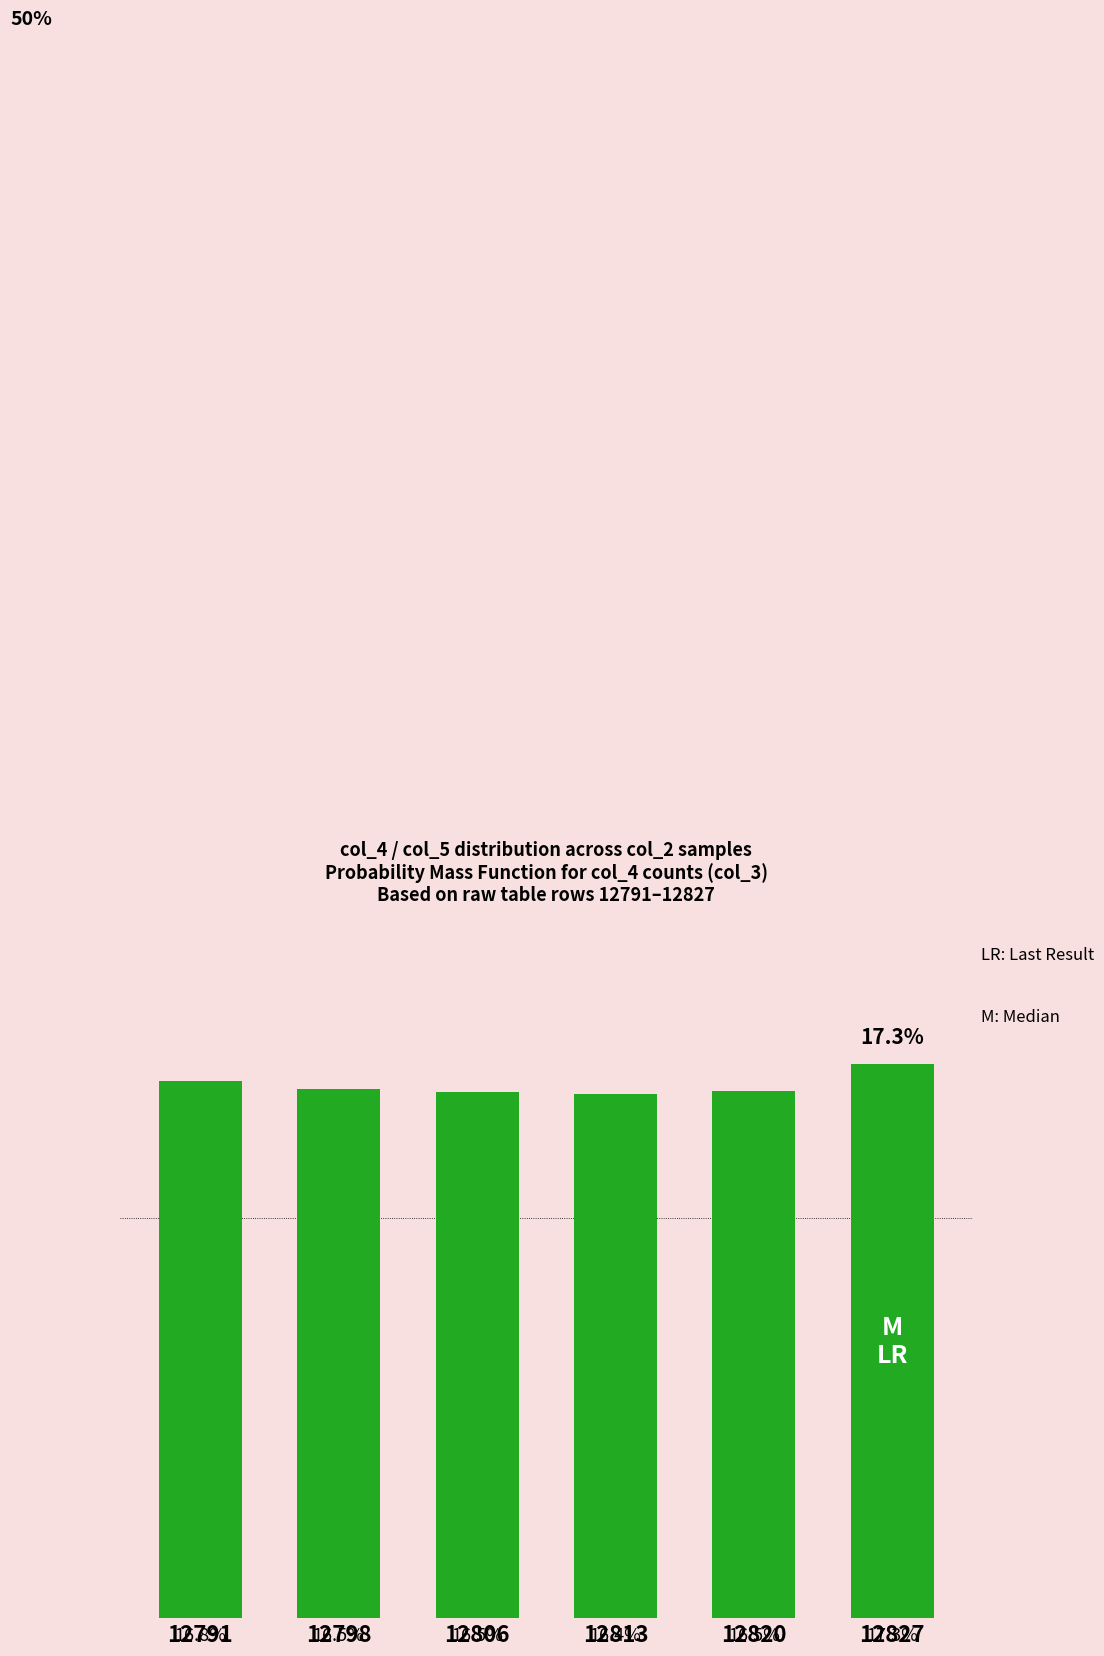

What is the sum of the values at 12791 and 12820?

0.3